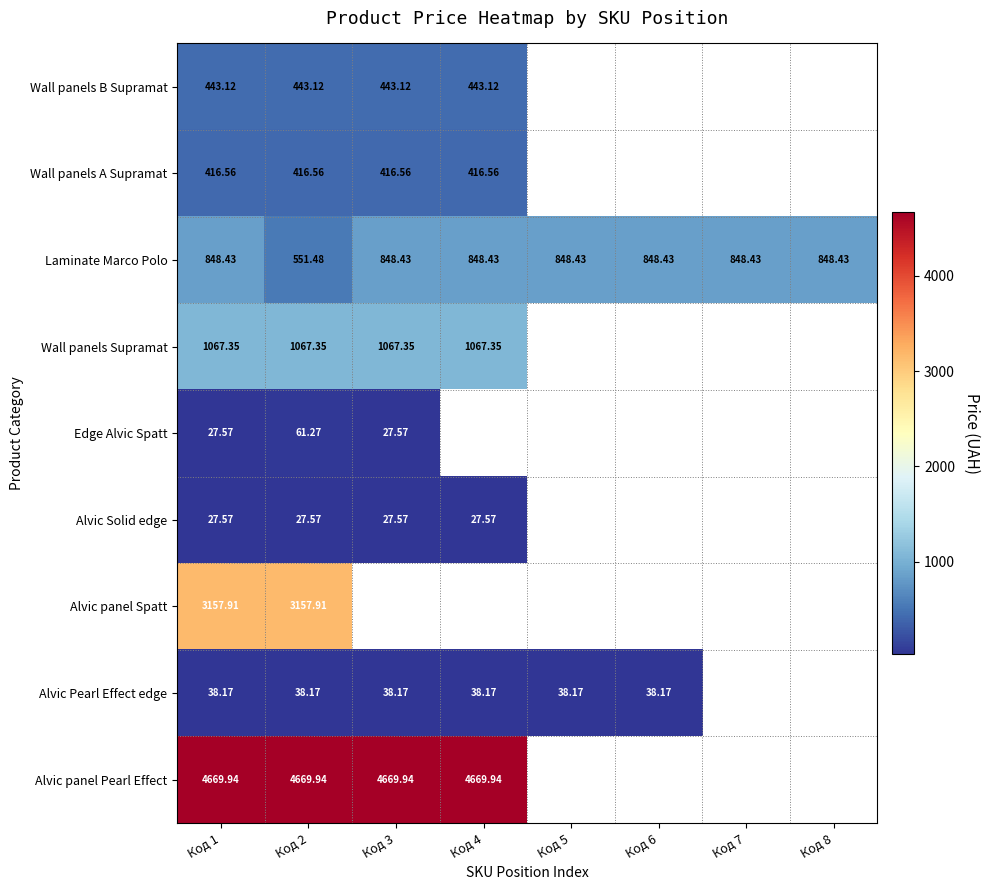

Is the value of Alvic panel Spatt at Код 1 greater than the value of Wall panels A Supramat at Код 4?

Yes